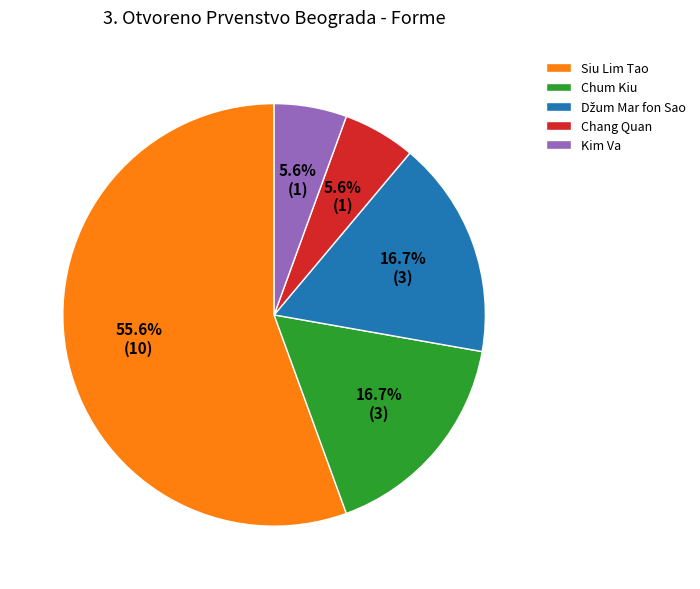

What portion of the pie excludes Chang Quan?

94.4%